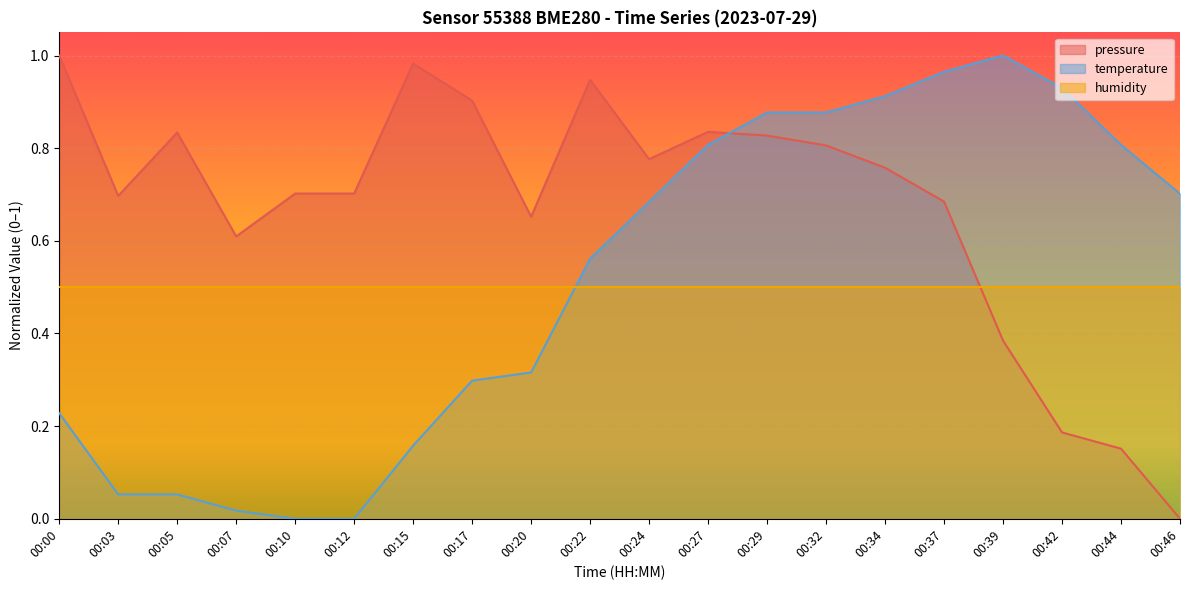

The value of humidity at 00:24 is 0.3. True or false?

False